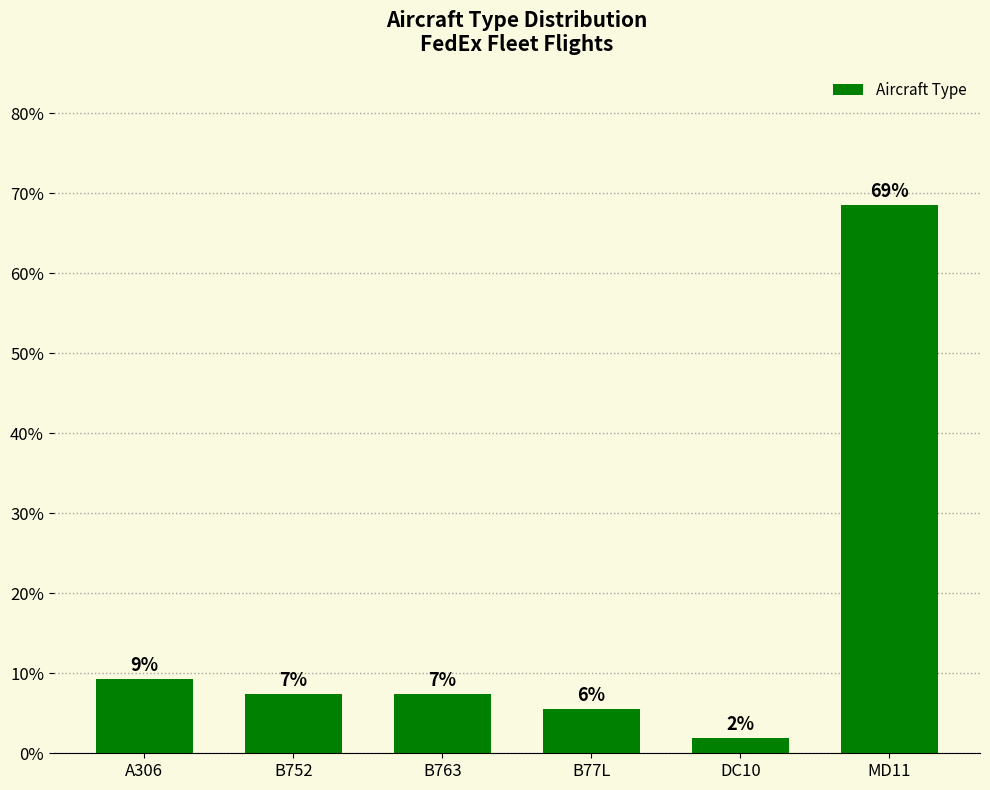

How many bars are there in total?

6